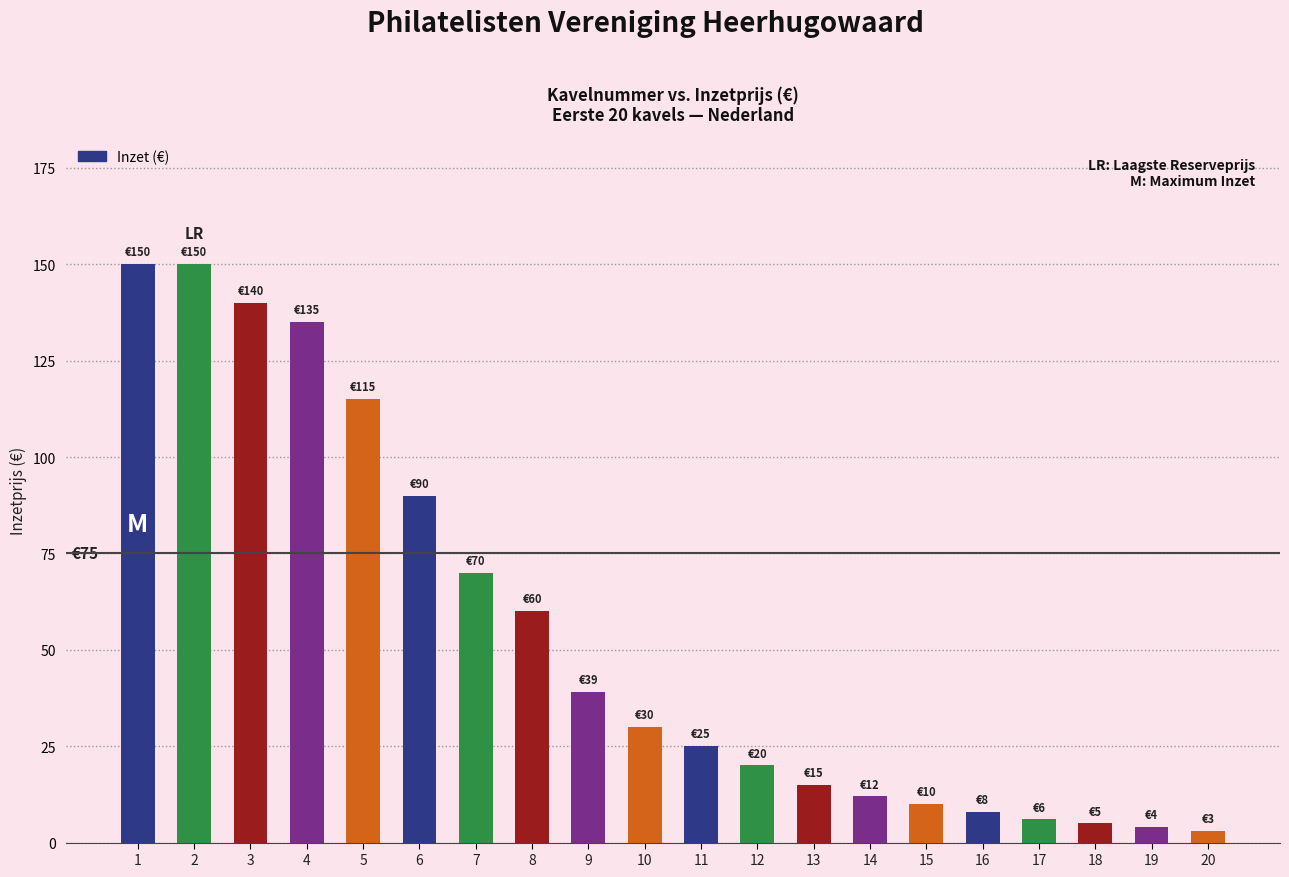

What is the greatest value displayed?

150